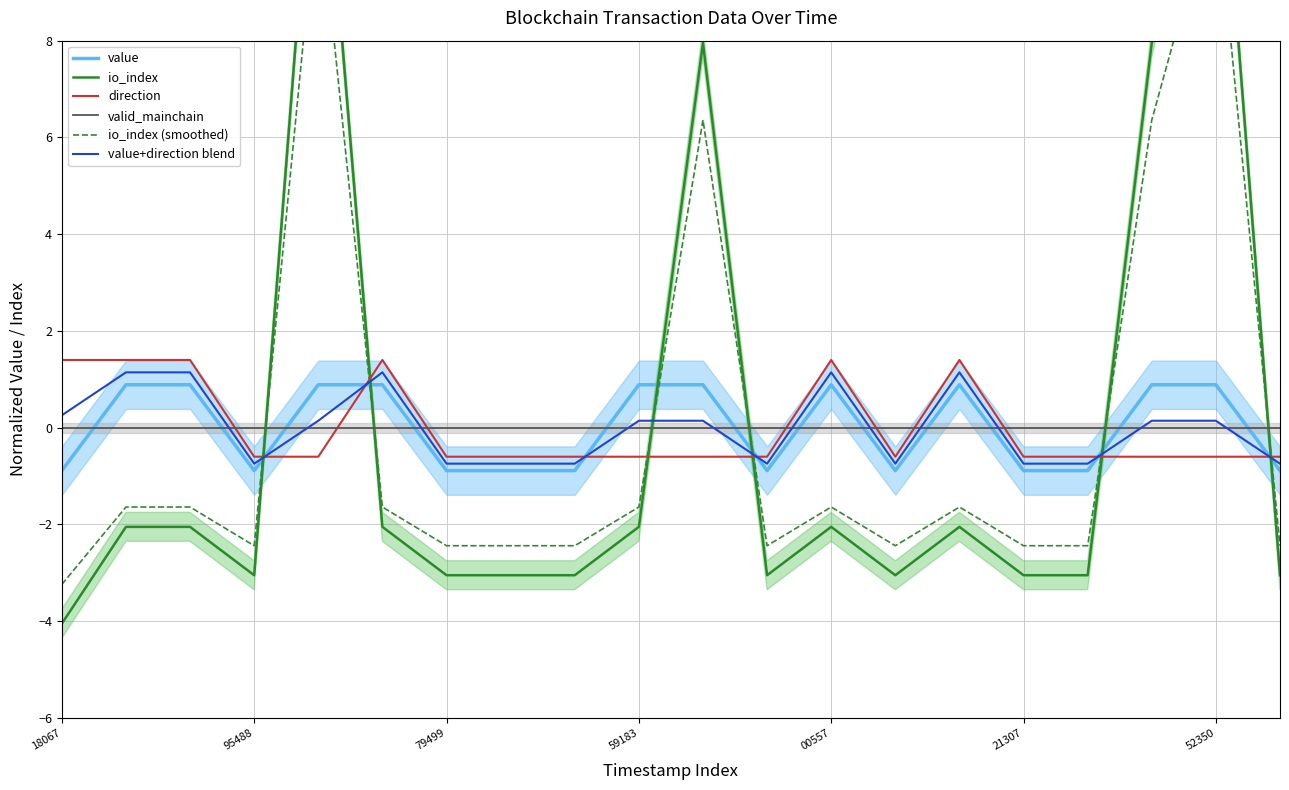

Is it true that value equals -0.9 at 18067?

True